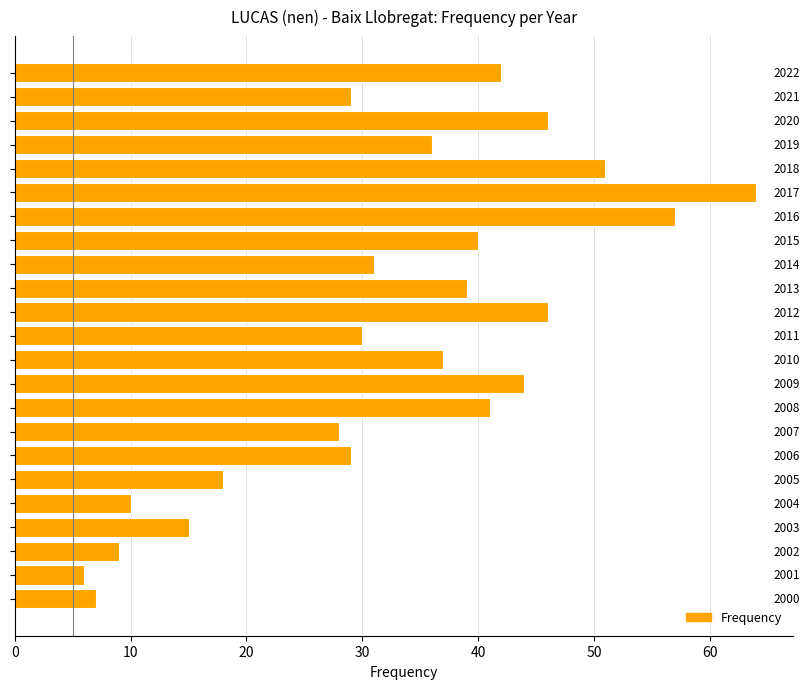

What is the average value?

33